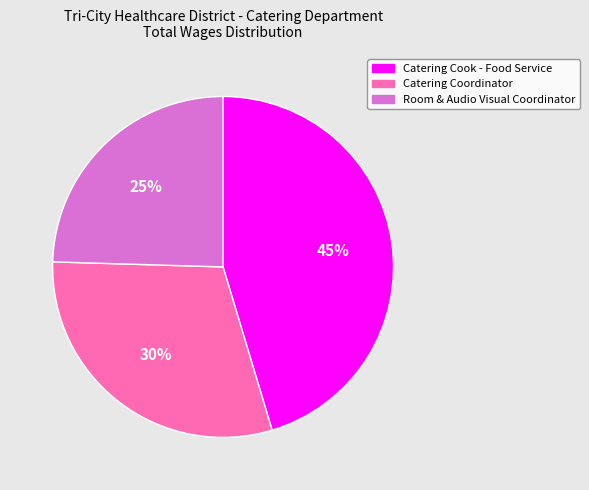

What is the ratio of the value at Catering Cook - Food Service to the value at Room & Audio Visual Coordinator?

1.8